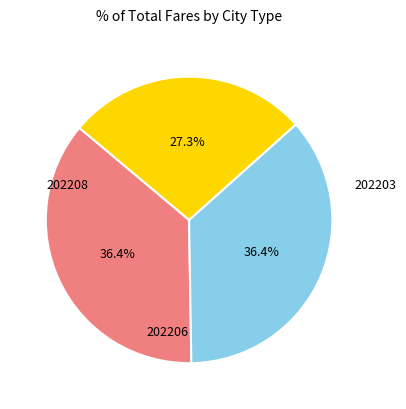

How many slices are in this pie chart?

3